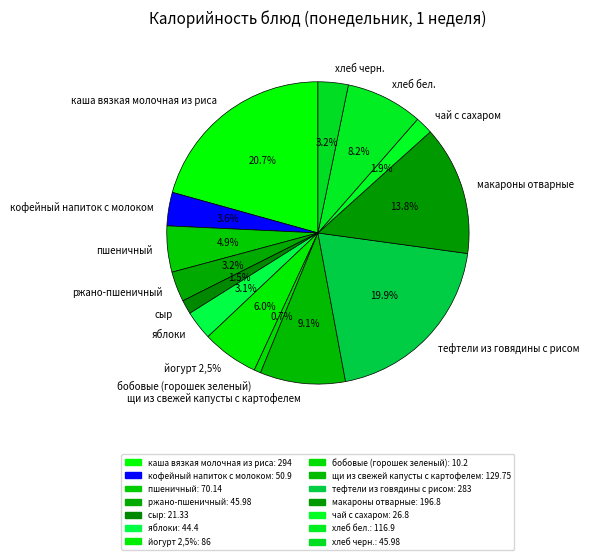

What percentage is the тефтели из говядины с рисом slice, to the nearest percent?

20%